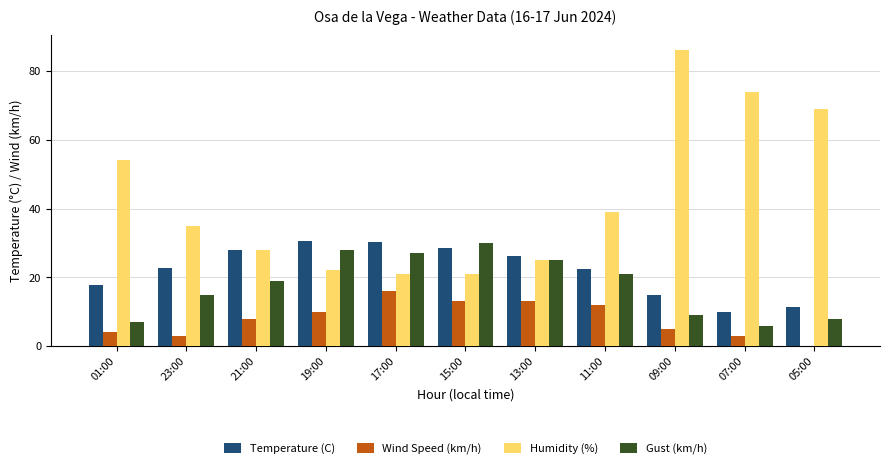

Between 23:00 and 11:00, which series saw the biggest shift?

Wind Speed (km/h)